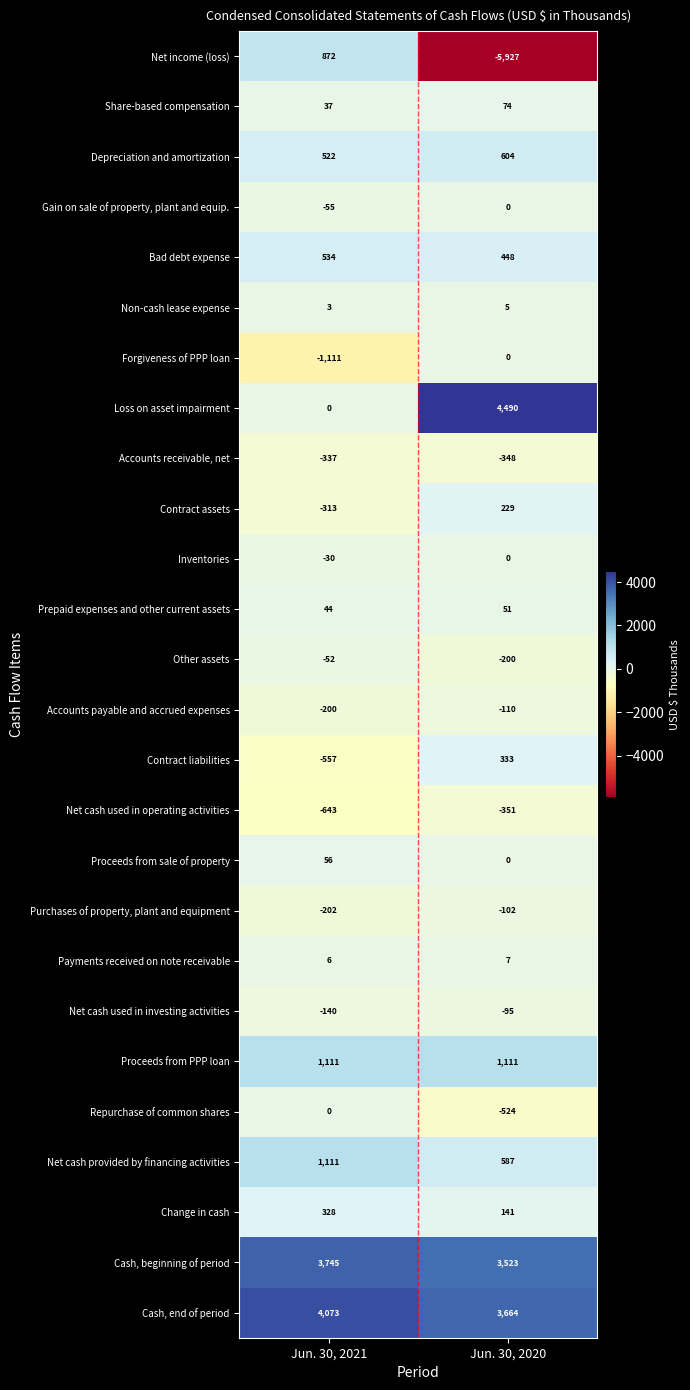

At which category does the chart reach its minimum across all series?

Jun. 30, 2020